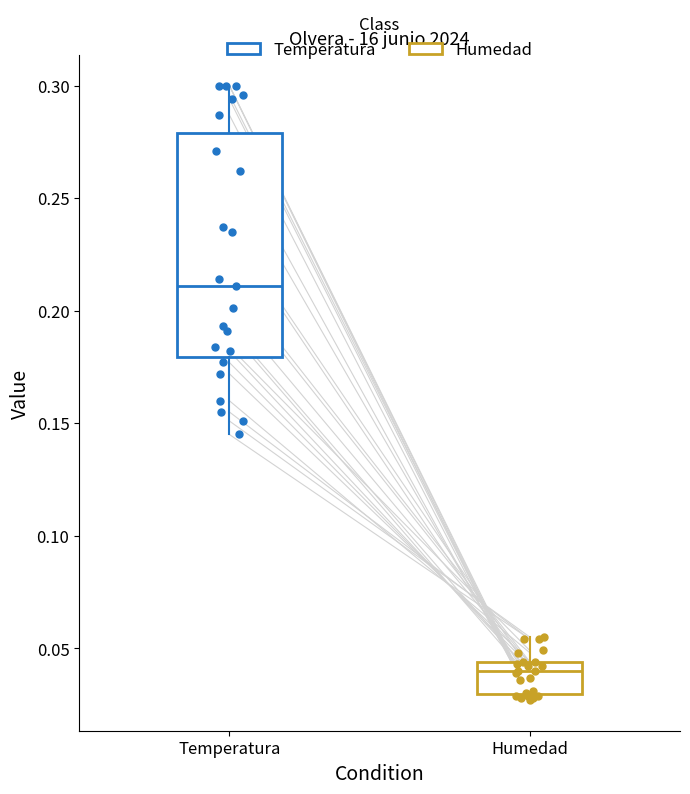

Which box's median line is the highest?

Temperatura